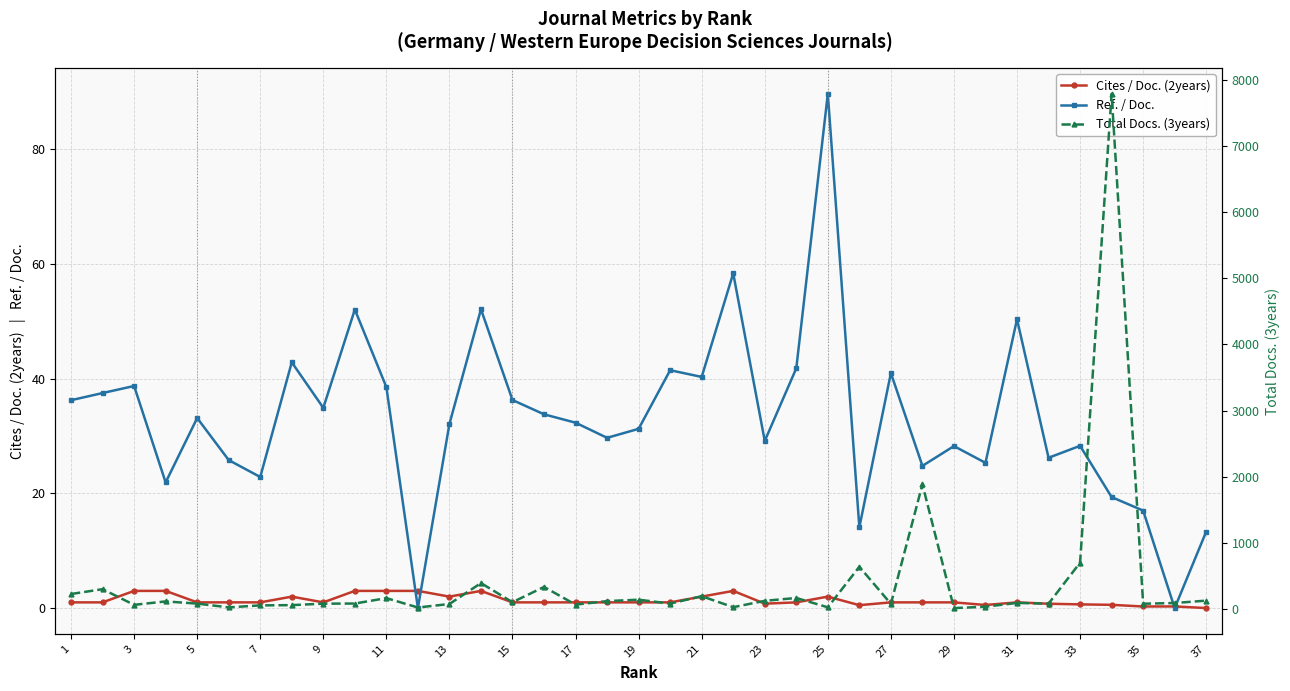

True or false: Cites / Doc. (2years) has more than 2 interior local peaks.

True